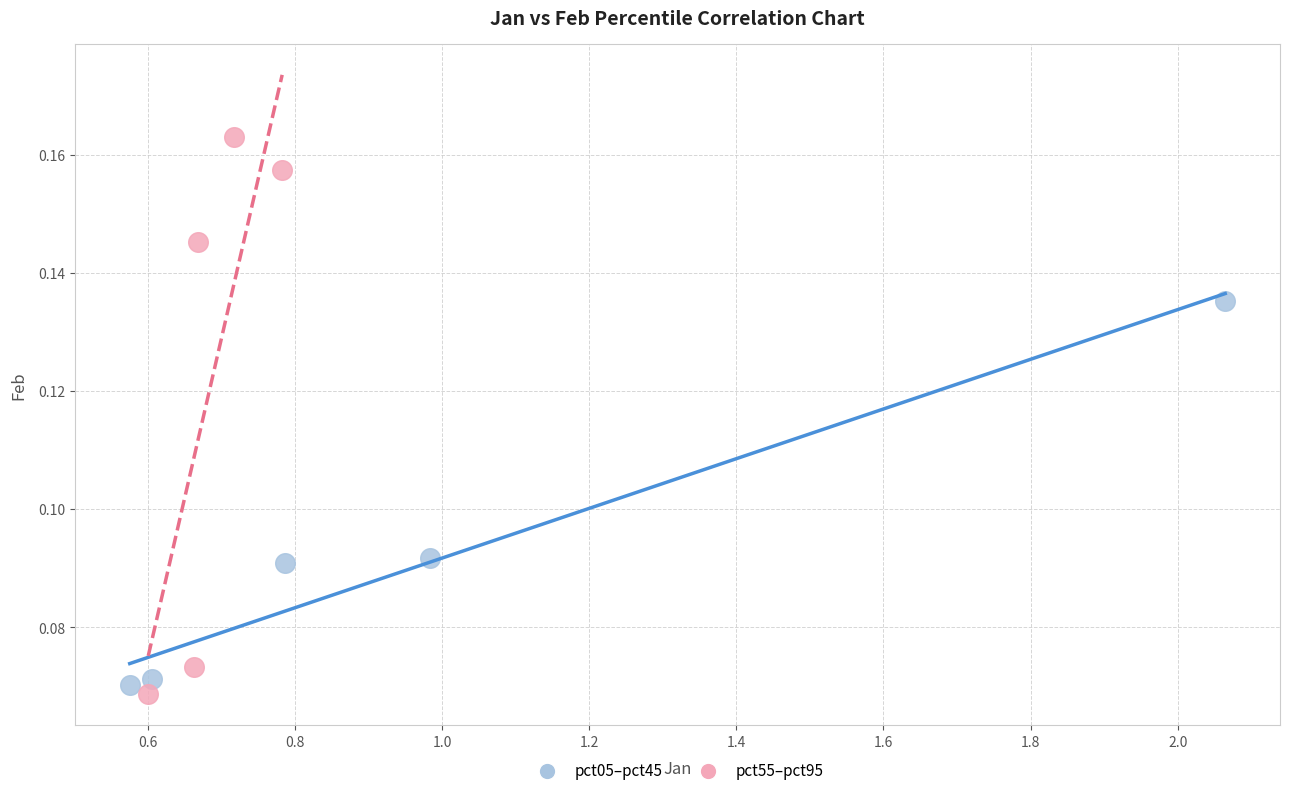

What are all the series names shown in the legend?

pct05–pct45, pct55–pct95